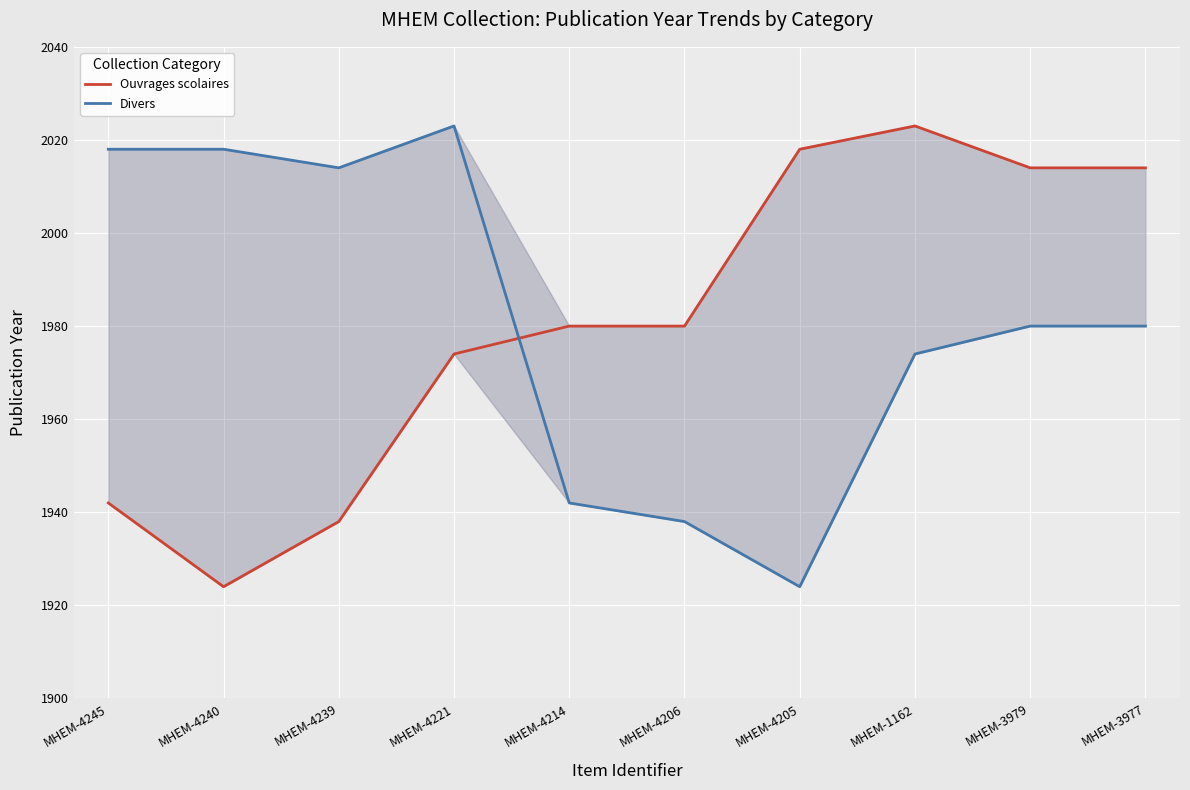

Count the number of data series in this chart.

2